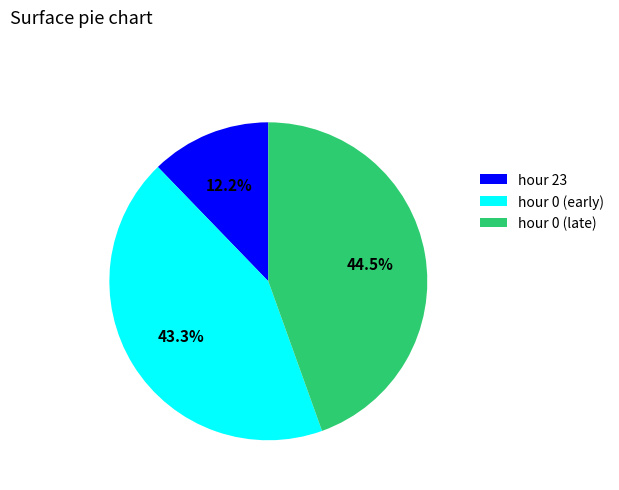

Which slice is the largest?

hour 0 (late)